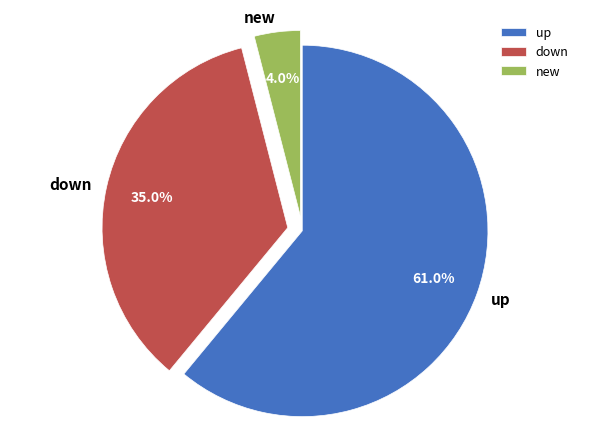

How many slices are in this pie chart?

3